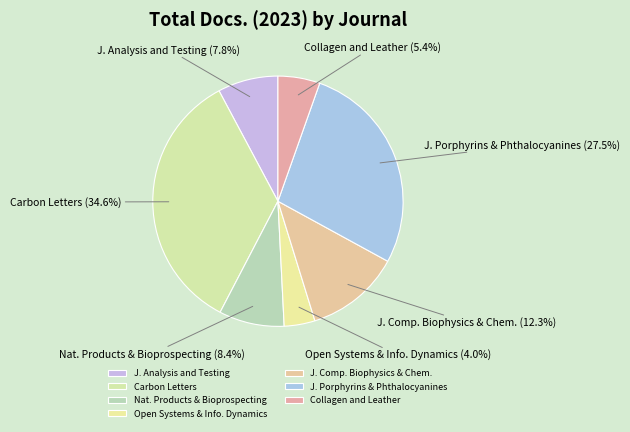

How much of the chart is everything except J. Analysis and Testing?

92.2%